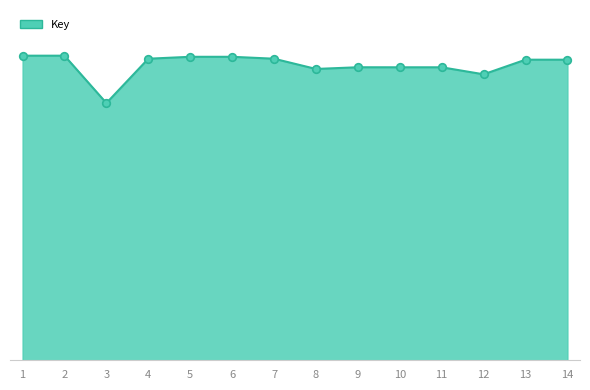

Between 14 and 10, which is larger?

14